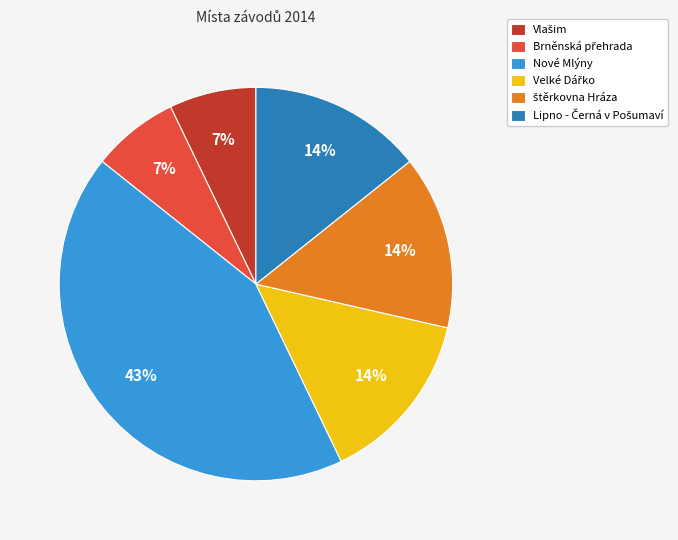

Is there a majority slice in this chart?

No